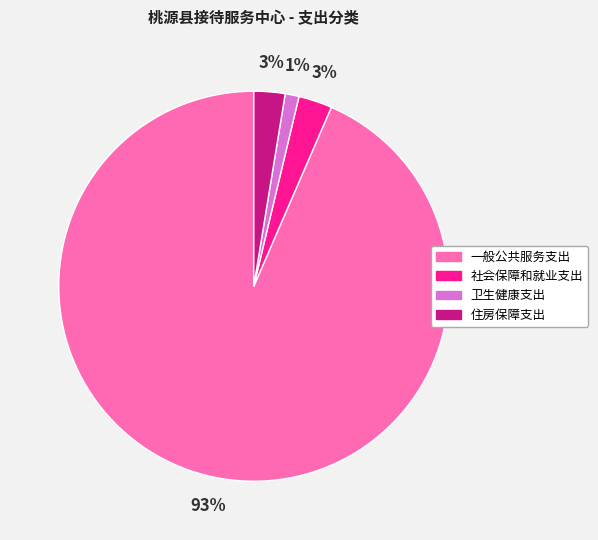

The 卫生健康支出 slice represents 12% of the pie. True or false?

False